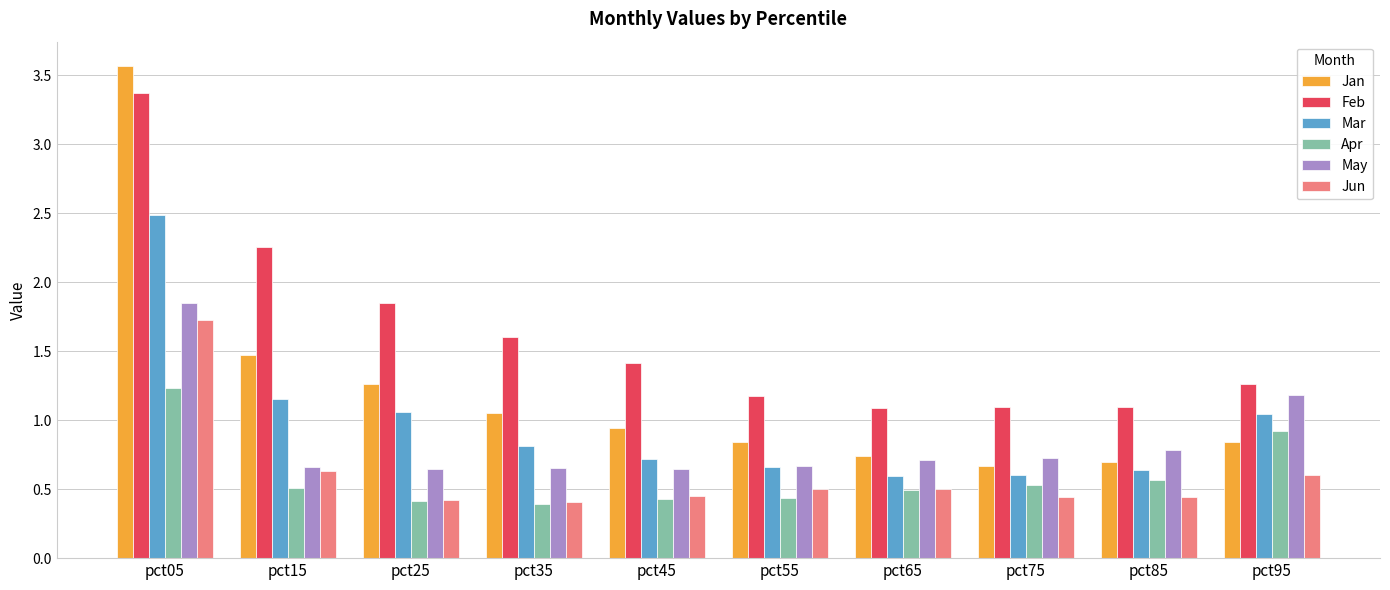

What is the sum of the Jun values at pct55 and pct05?

2.2